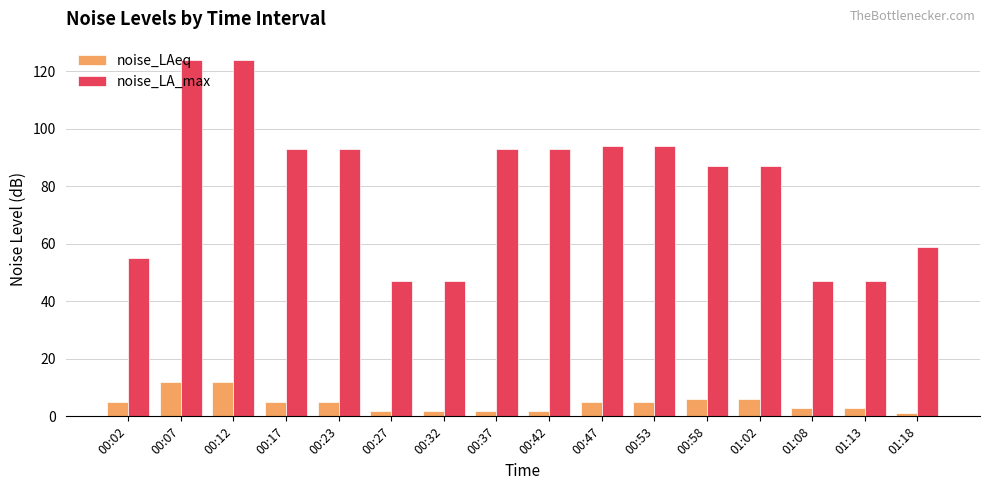

Between 00:53 and 01:08, which series saw the biggest shift?

noise_LA_max